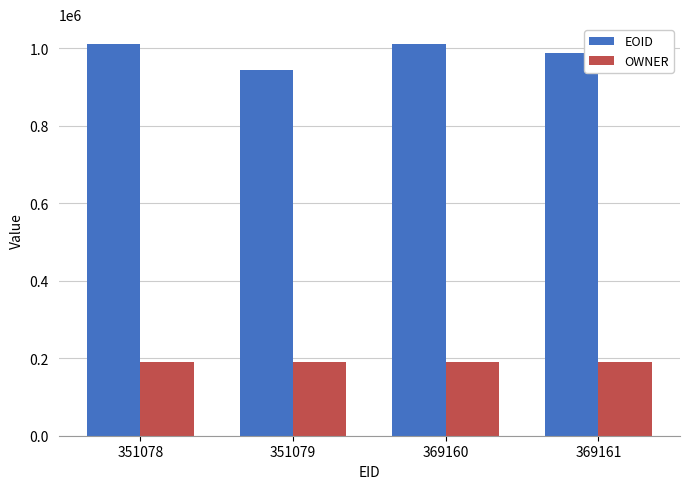

What is the greatest value displayed?

1011772